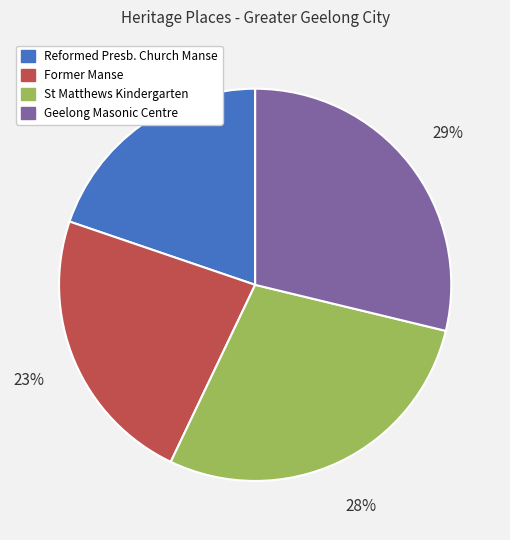

To the nearest percent, what is the difference between the largest and smallest slice percentages?

9%